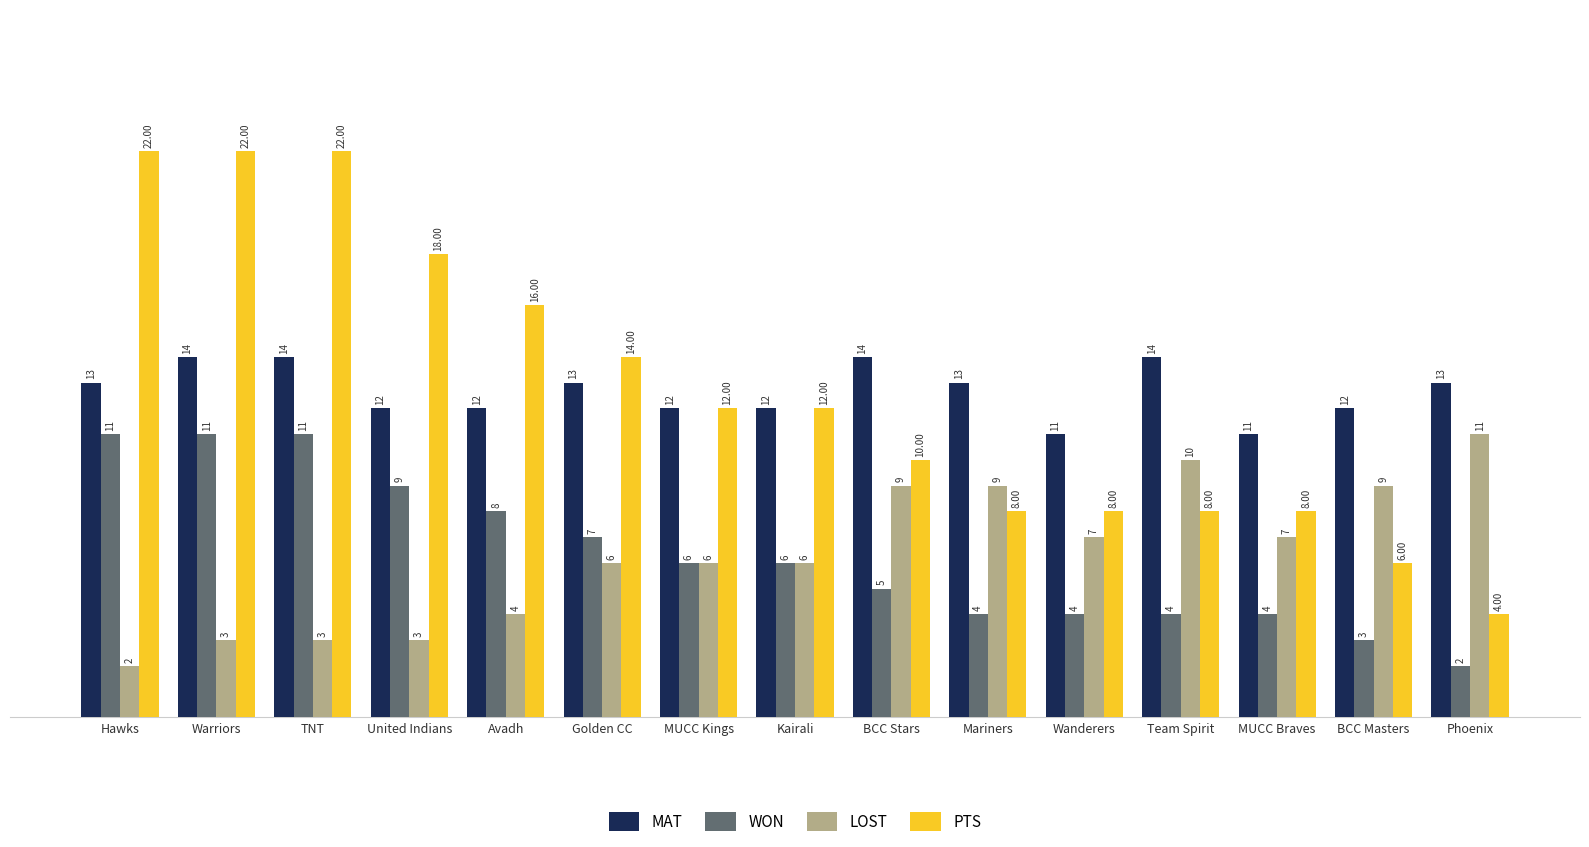

What is the value of the LOST bar at the 14th from the left?

9